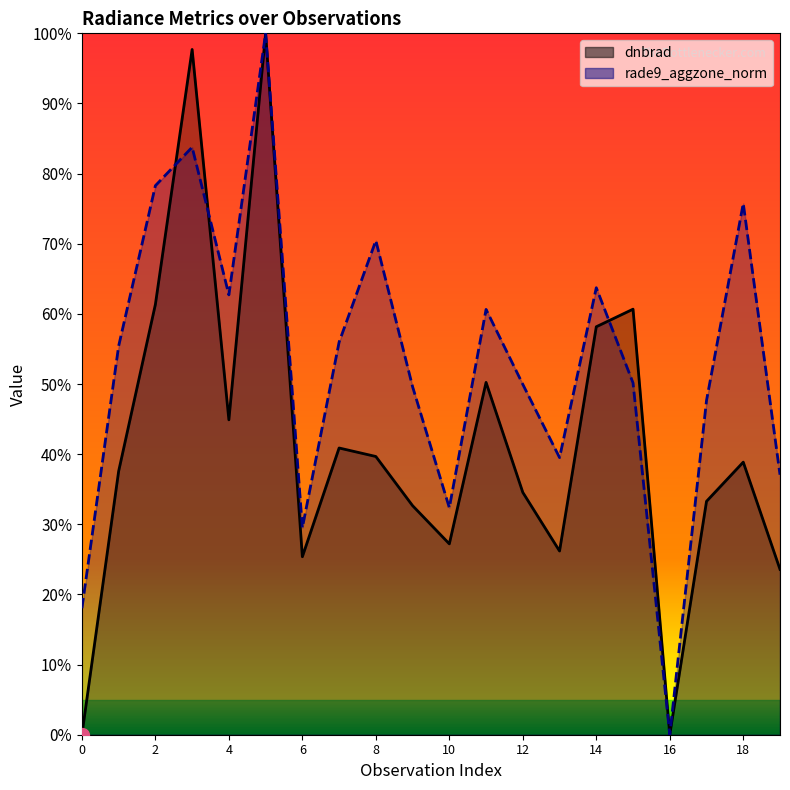

What is the approximate value of rade9_aggzone_norm at 6?

0.3